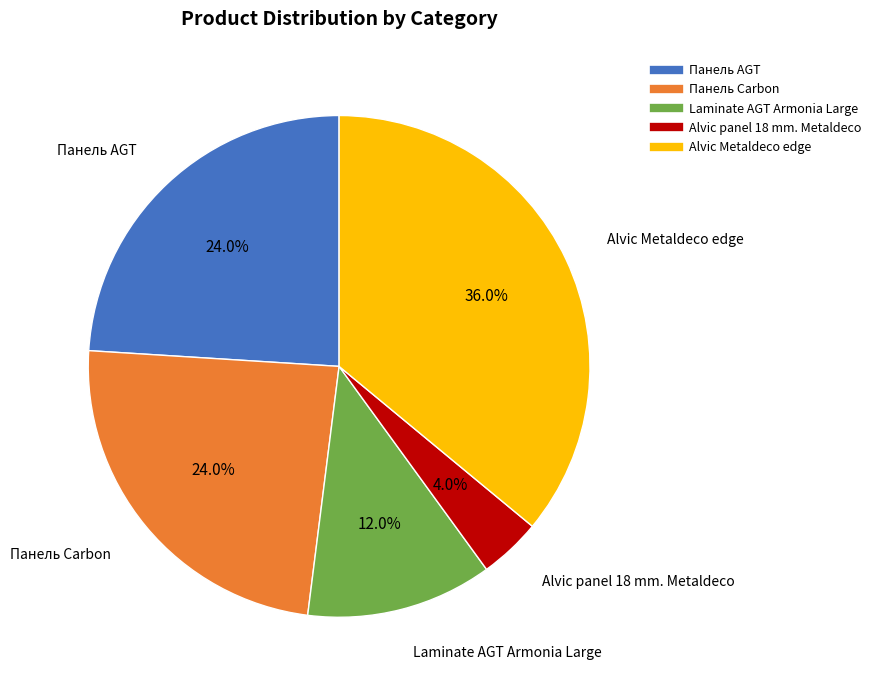

The Alvic Metaldeco edge slice represents 49% of the pie. True or false?

False